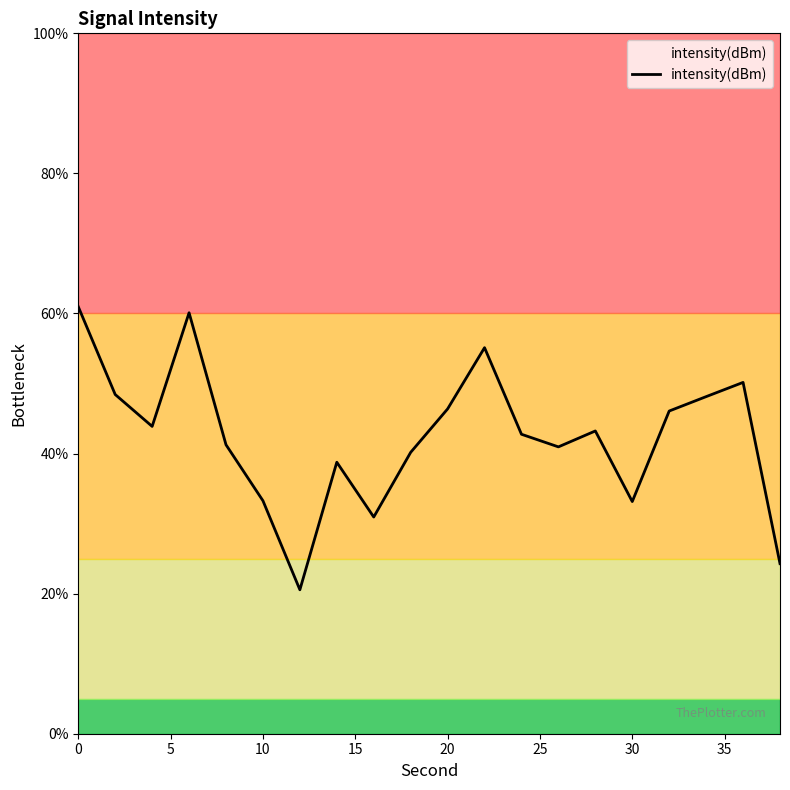

What is the difference between the maximum and minimum values?

40.4